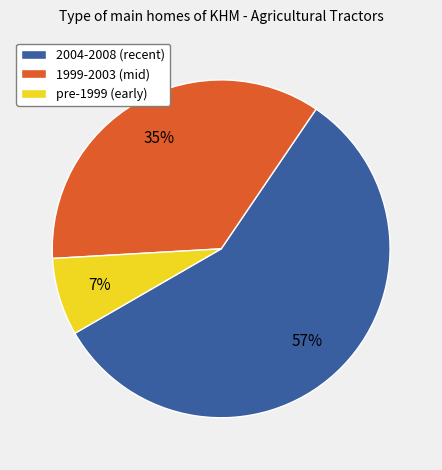

Which slice is the smallest?

pre-1999 (early)